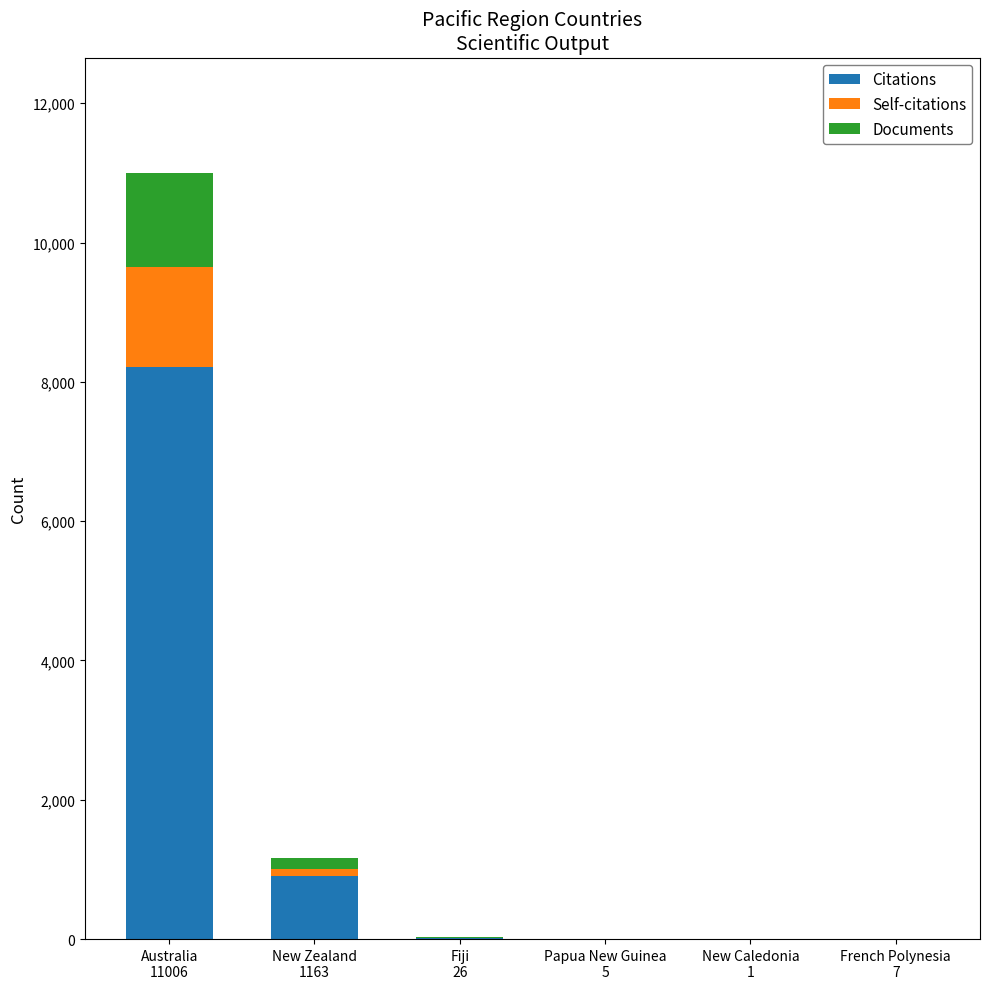

How many categories are shown in the chart?

6